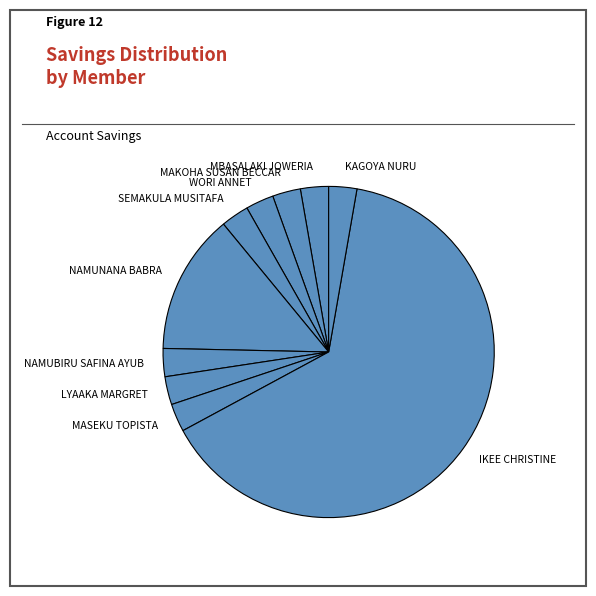

Which category accounts for the majority?

IKEE CHRISTINE